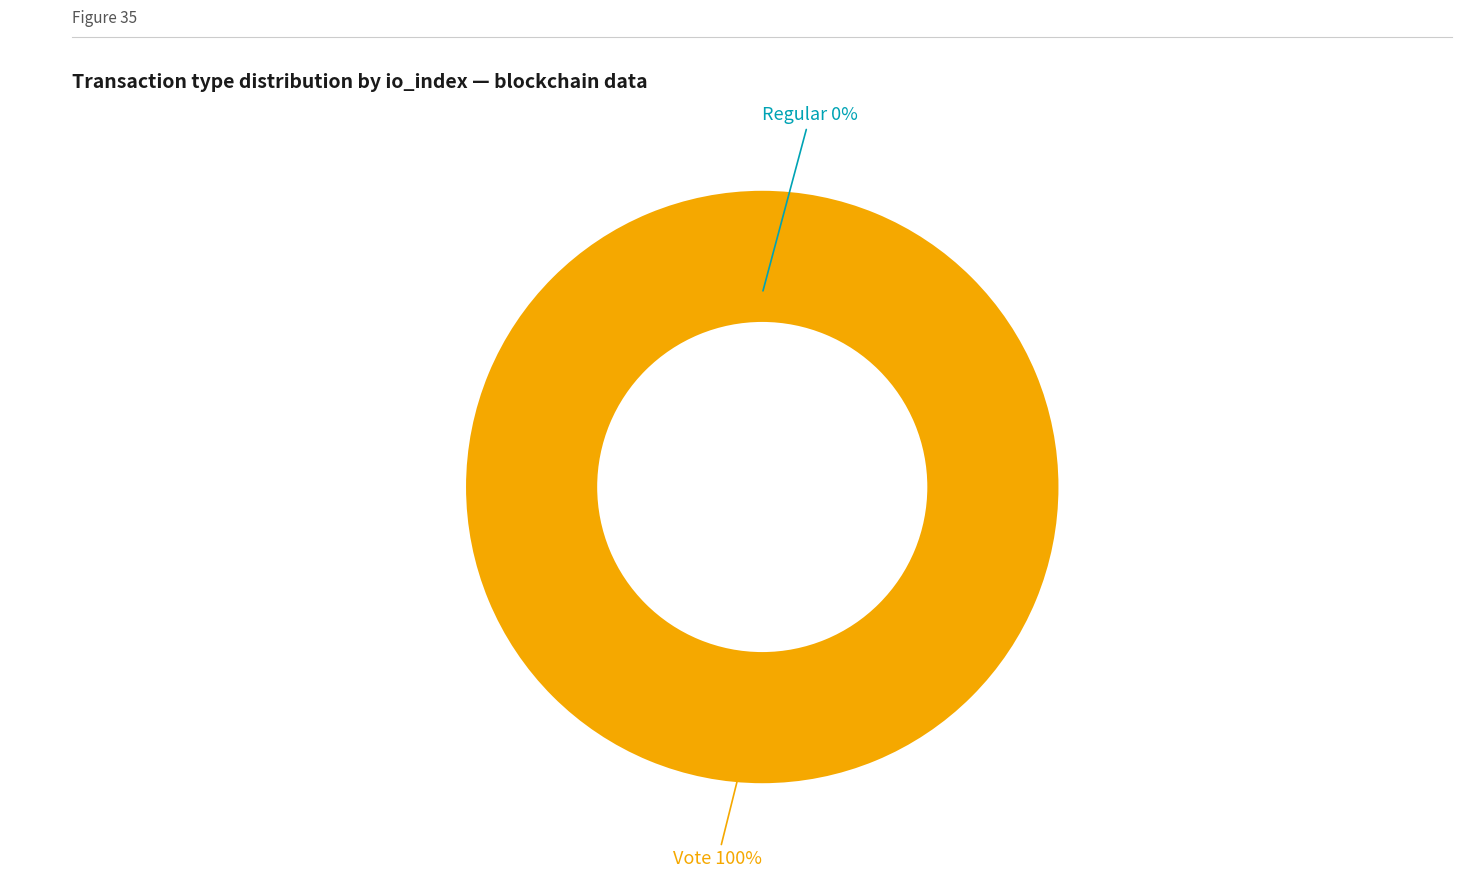

The Vote slice represents 100% of the pie. True or false?

True